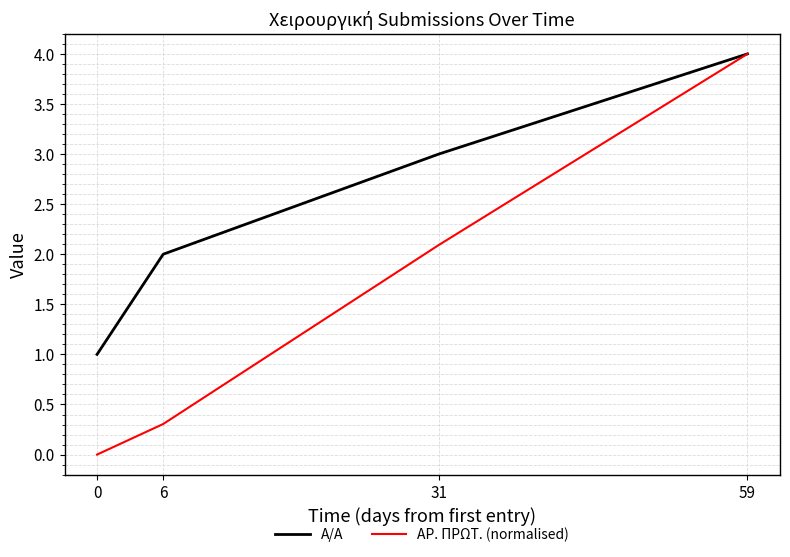

Which series has the largest total across all categories?

A/A